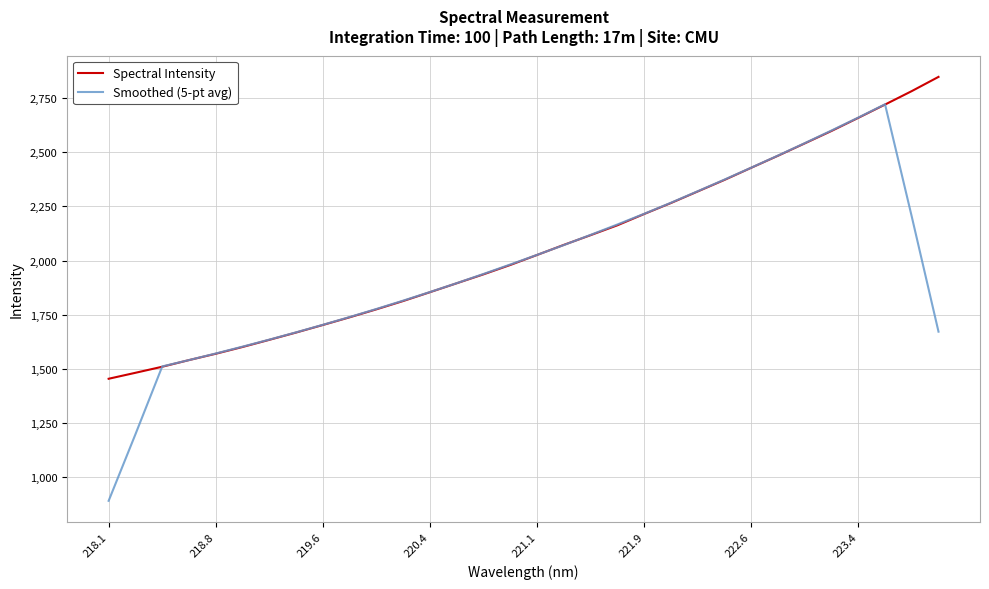

List the series in order of their peak value, highest first.

Spectral Intensity, Smoothed (5-pt avg)